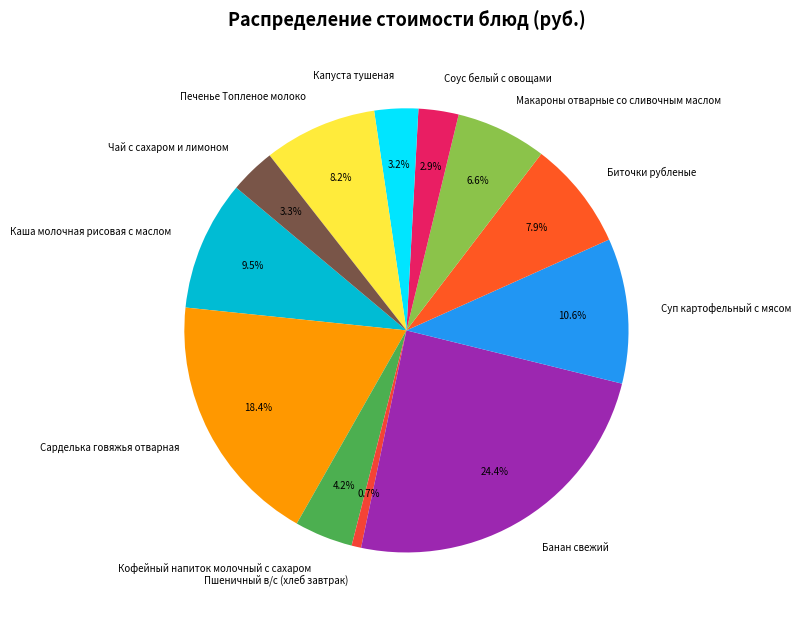

To the nearest percent, what is the difference between the Кофейный напиток молочный с сахаром and Соус белый с овощами slice percentages?

1%